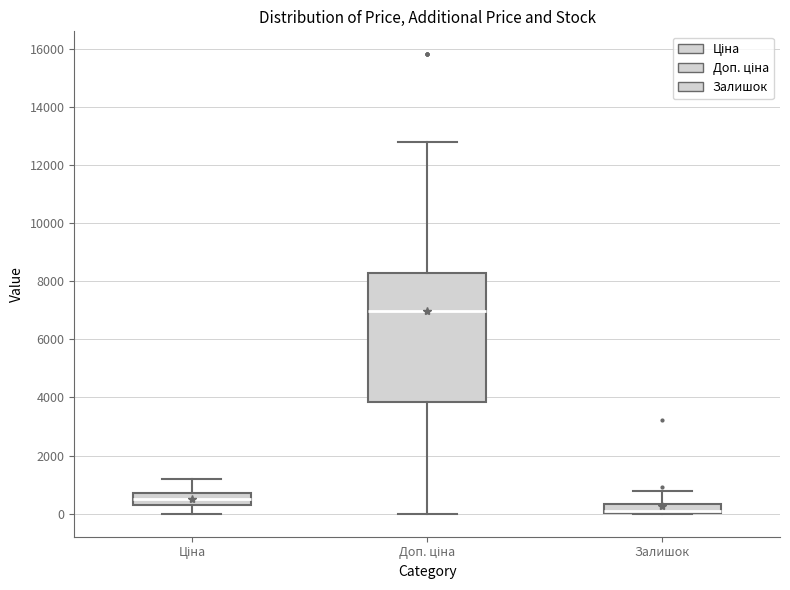

Which box is the tallest, from its lower edge to its upper edge?

Доп. ціна